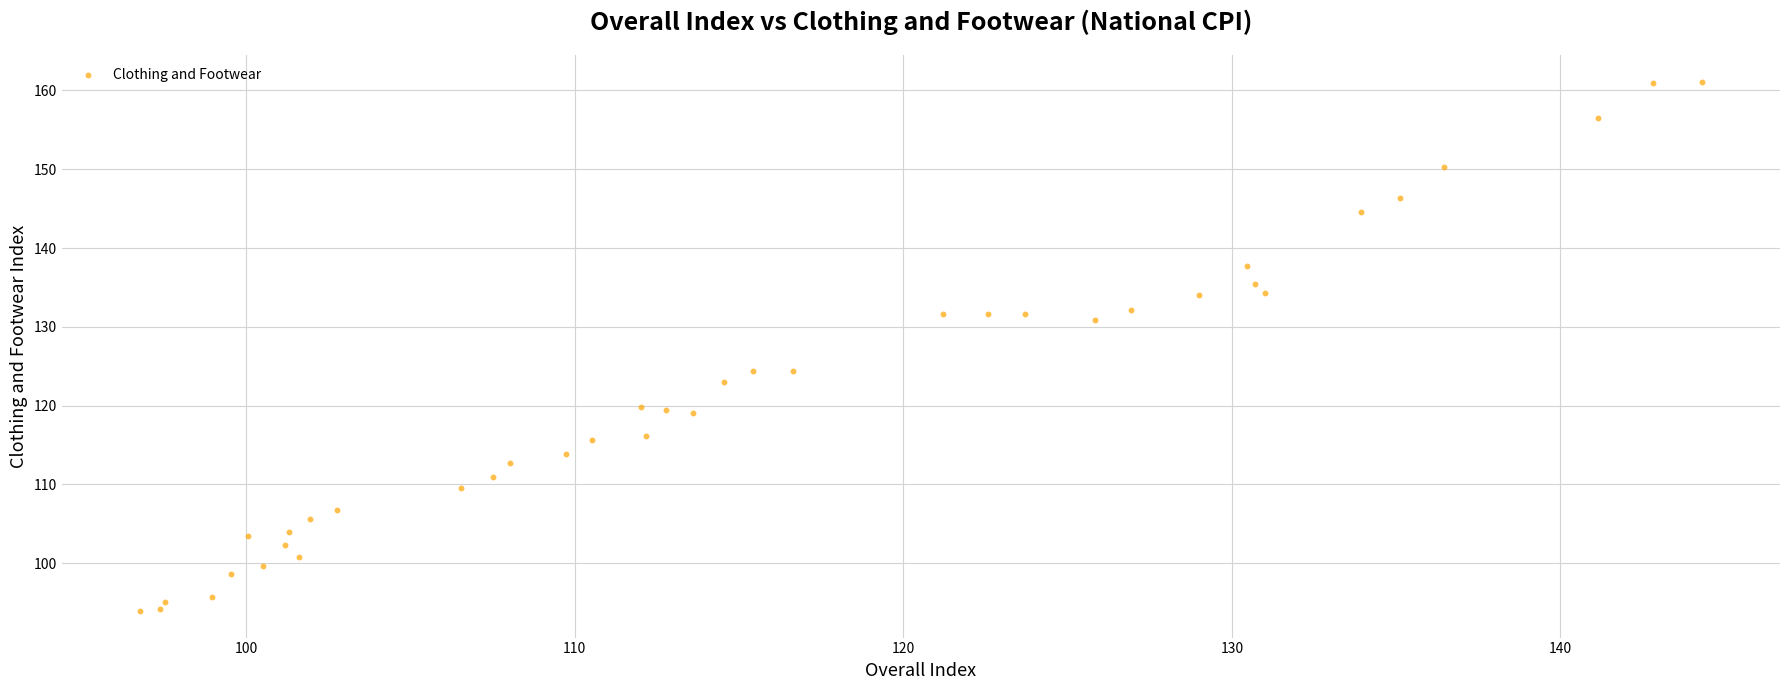

What is the range of X values (max minus min)?

47.5